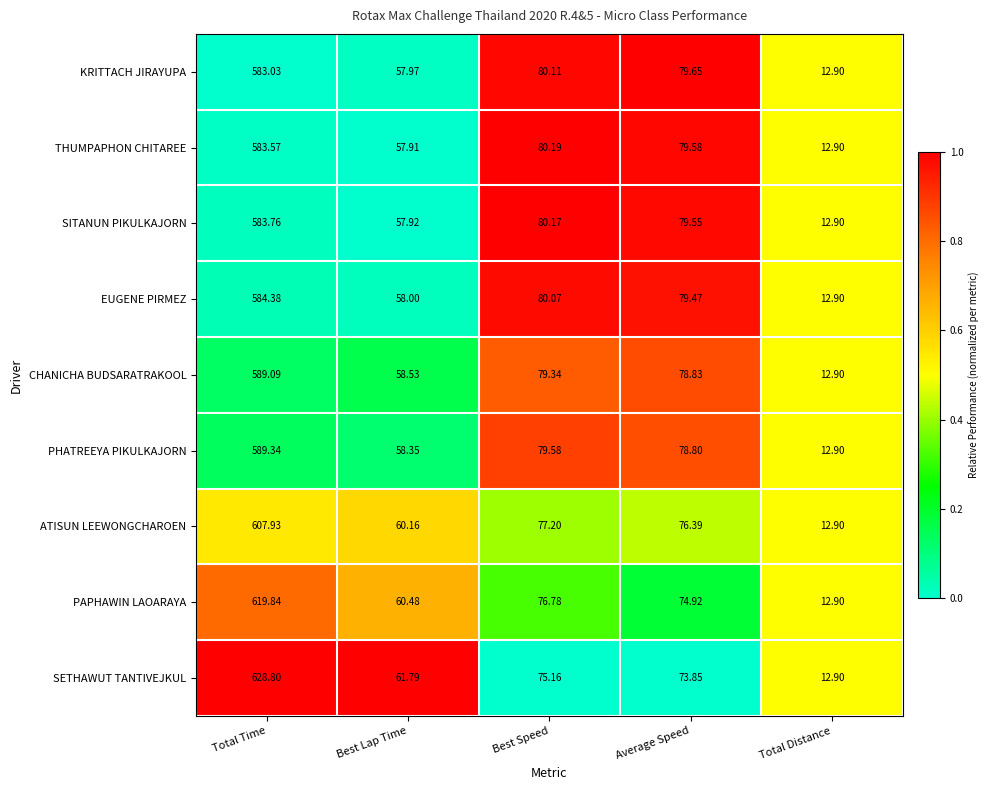

Which category has the lowest value across all series?

Total Distance